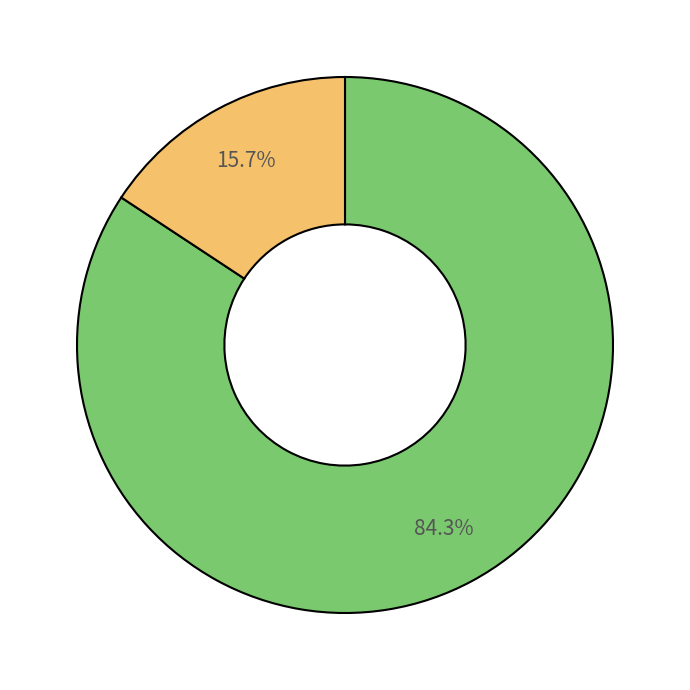

Does any single category account for the majority?

Yes